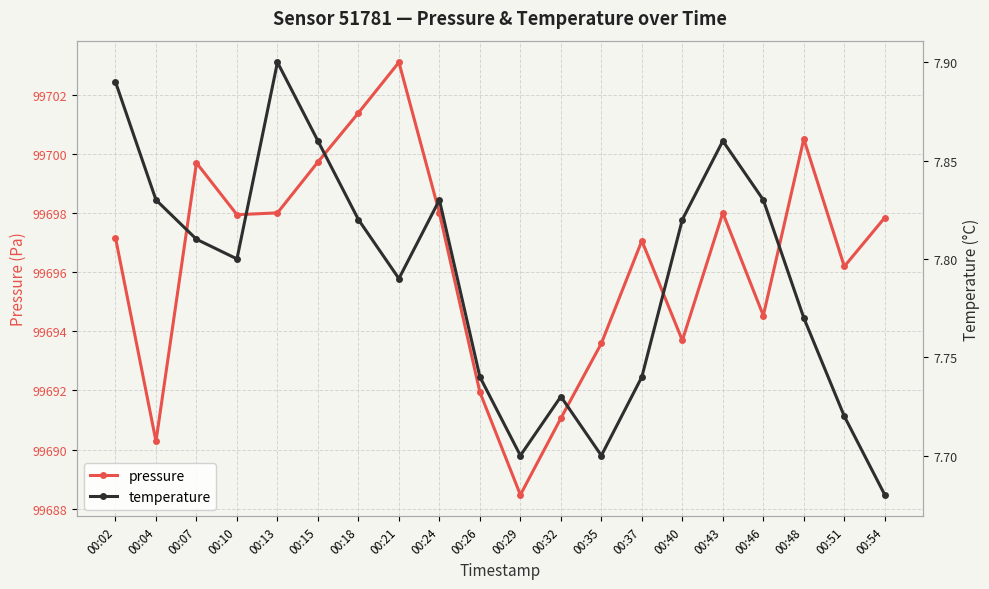

What is the sum of the pressure values at 00:51 and 00:18?

199397.6